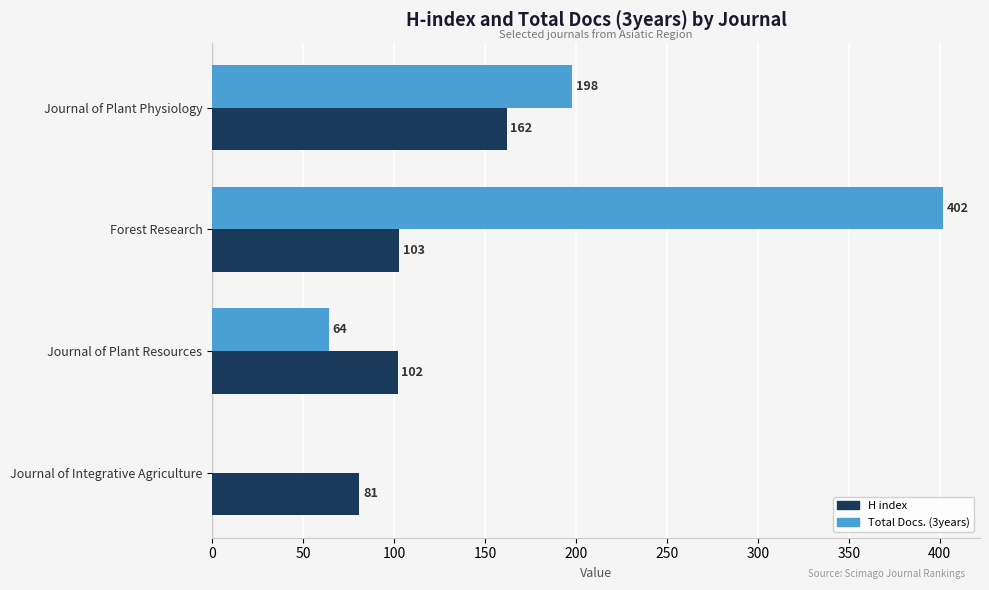

Is it true that Total Docs. (3years) equals 64 at Journal of Plant Resources?

True